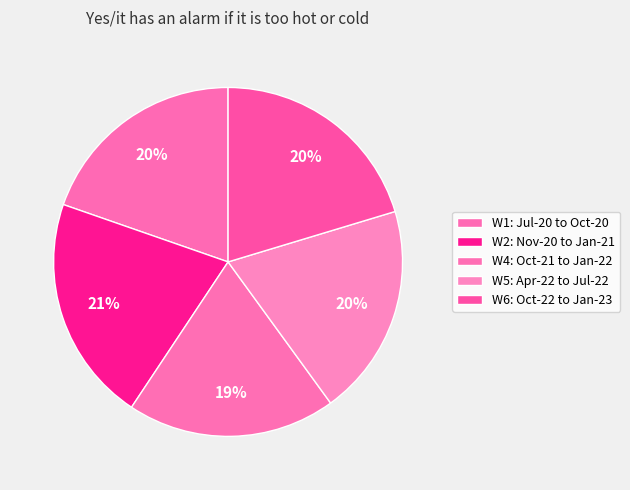

Approximately how many times larger is the value at W6: Oct-22 to Jan-23 compared to W1: Jul-20 to Oct-20?

1.0